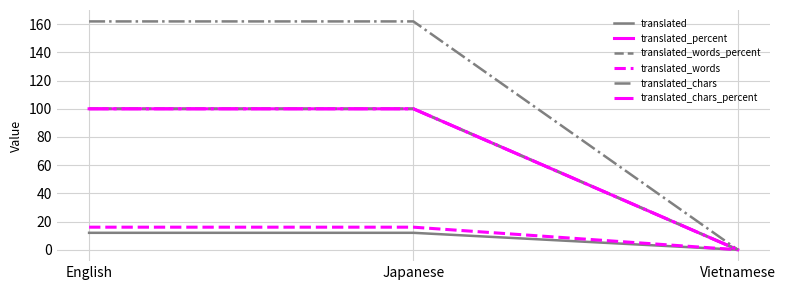

Is it true that translated_words_percent equals 0 at Vietnamese?

True